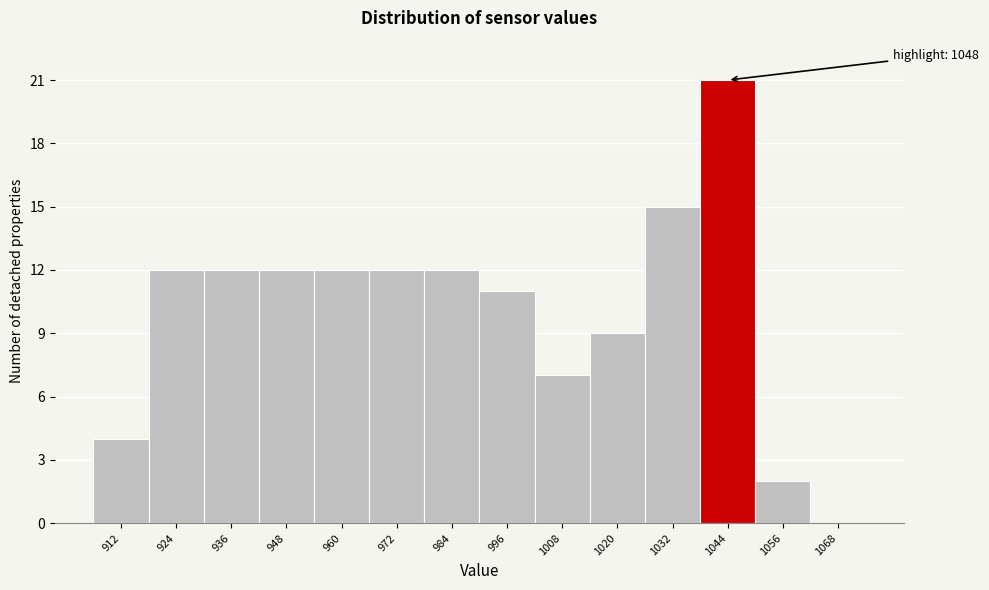

Reading left to right, extract all data points from this chart.

912=4	924=12	936=12	948=12	960=12	972=12	984=12	996=11	1008=7	1020=9	1032=15	1044=21	1056=2	1068=0